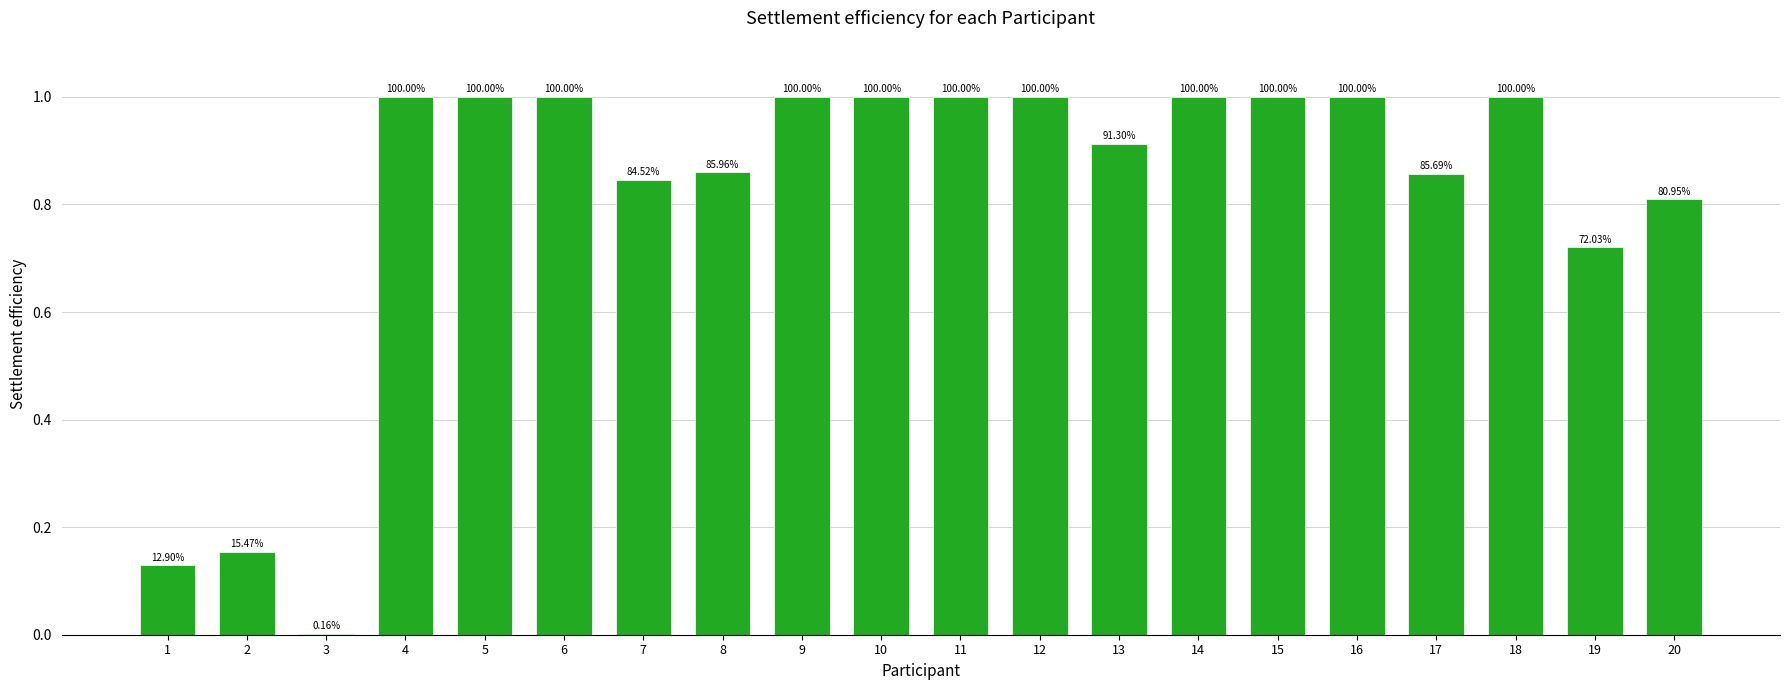

Are the bars horizontal?

No